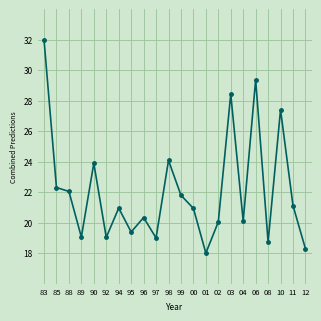

How many categories are shown in the chart?

22